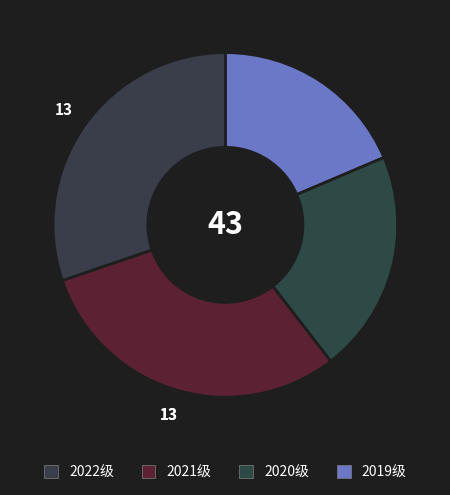

How many slices are in this pie chart?

4